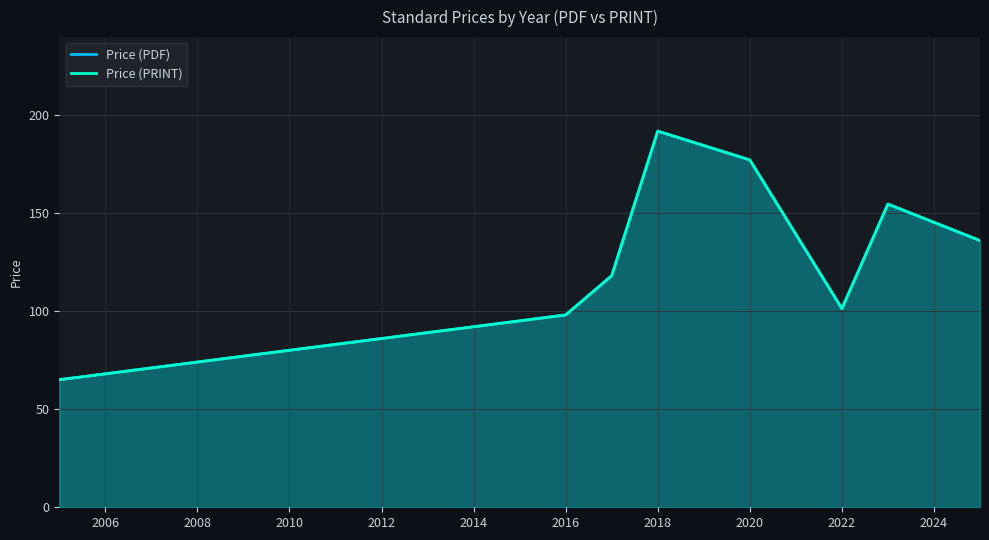

Is it true that Price (PRINT) equals 85.0 at 2018?

False